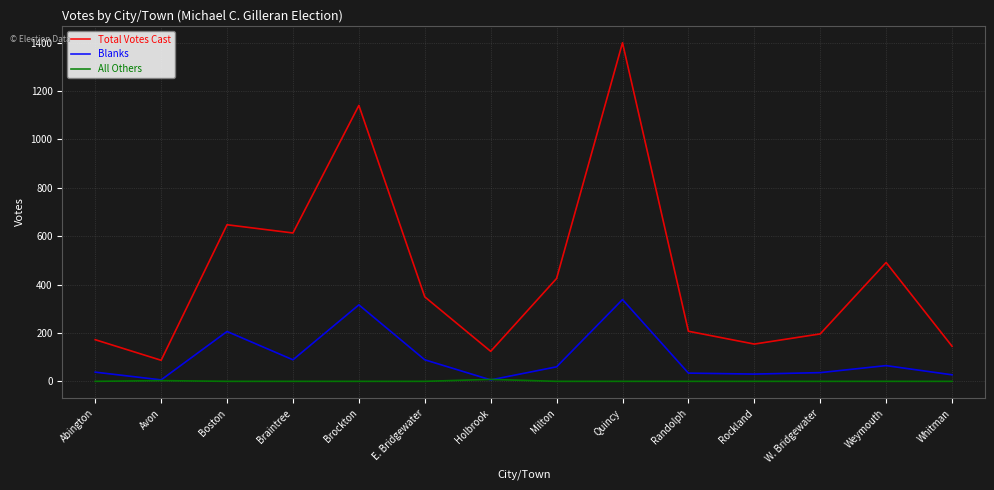

True or false: Blanks has a value of 112 at Weymouth.

False